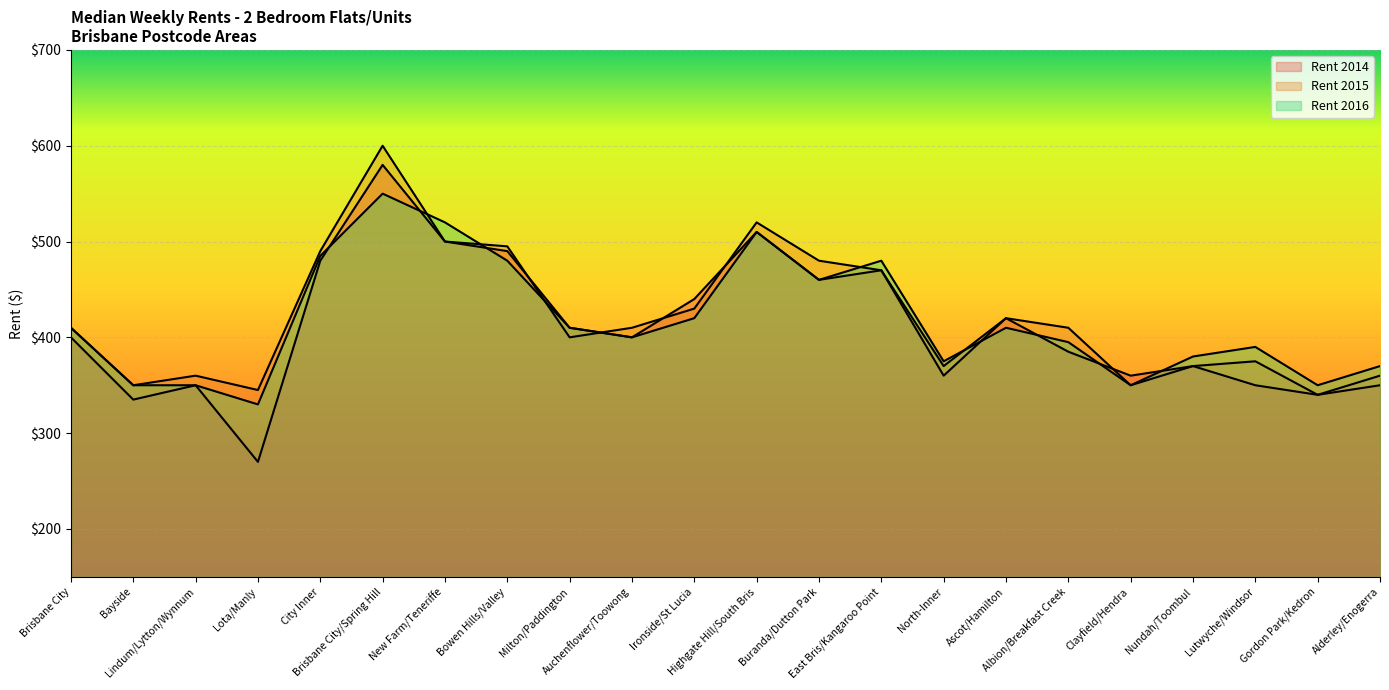

At which label does Rent 2015 reach its peak?

Brisbane City/Spring Hill